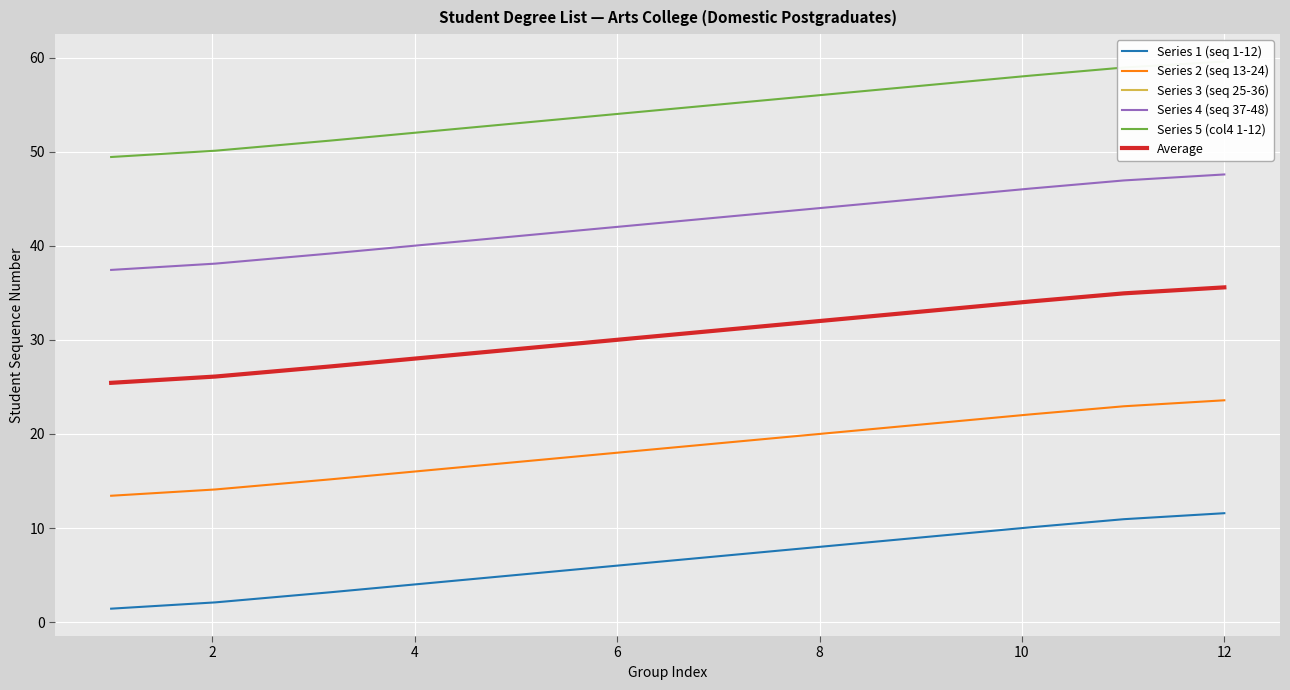

At which category does the chart reach its peak across all series?

12